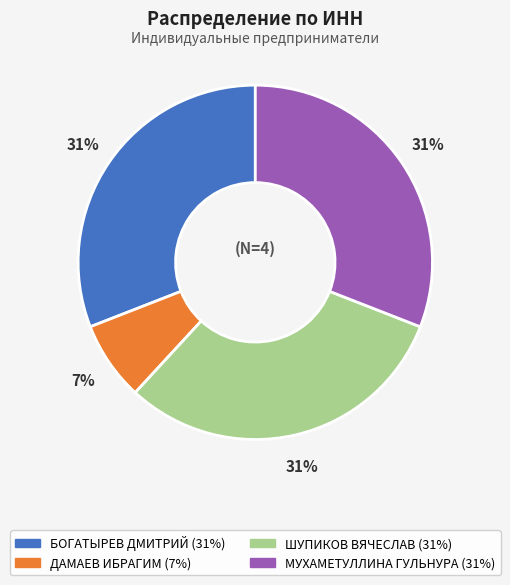

To the nearest percent, what is the average slice percentage?

25%